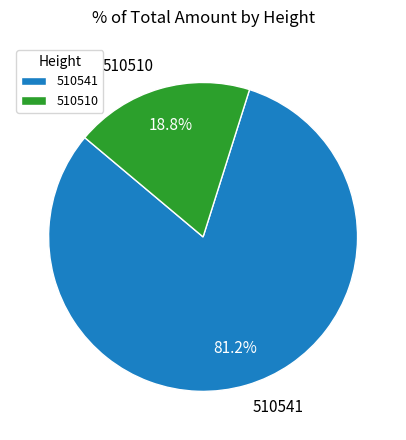

What is the largest slice in the pie chart?

510541